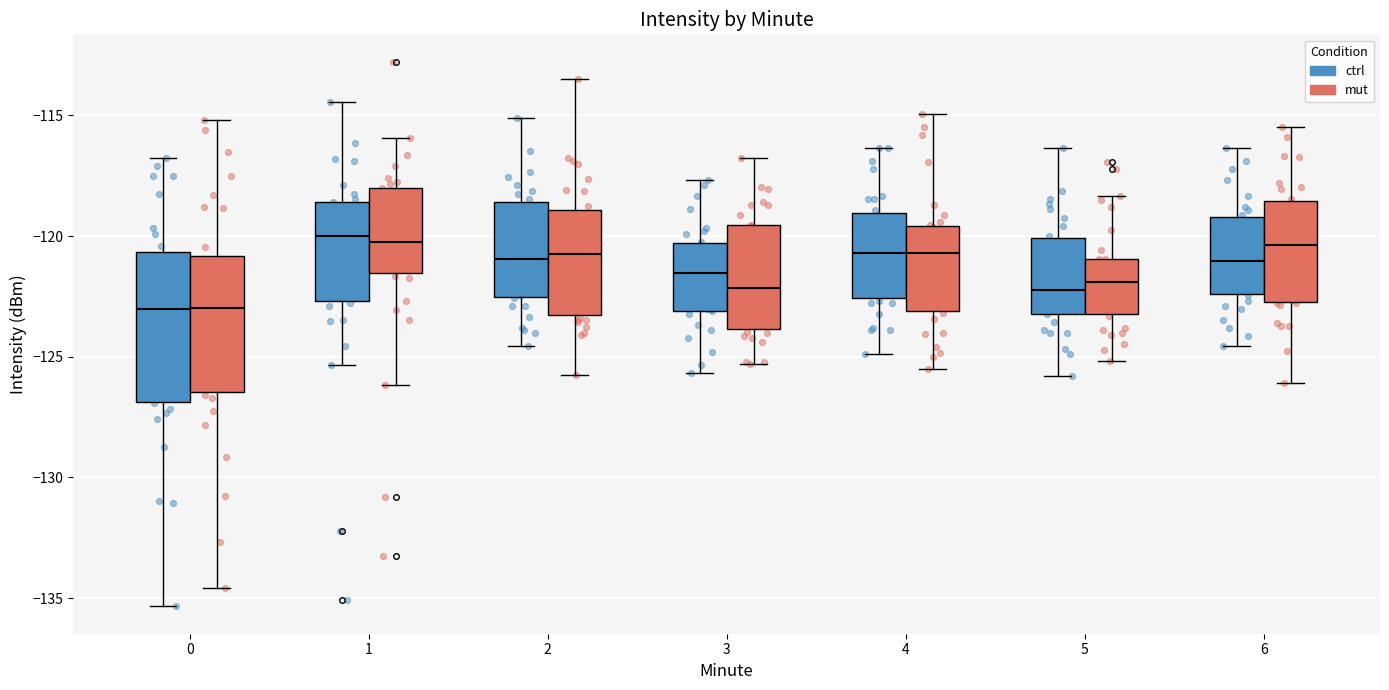

Reading left to right, transcribe this box plot: for each box, give where its median line is, the range the box spans, and where its two whiskers end, as read against the y-axis. The values are not printed on the chart, so give them approximately, as read against the axis.

0 (ctrl): median -123.0, box -127.0 to -120.5, whiskers -135.5 to -117.0
0 (mut): median -123.0, box -126.5 to -121.0, whiskers -134.5 to -115.0
1 (ctrl): median -120.0, box -122.5 to -118.5, whiskers -125.5 to -114.5
1 (mut): median -120.5, box -121.5 to -118.0, whiskers -126.0 to -116.0
2 (ctrl): median -121.0, box -122.5 to -118.5, whiskers -124.5 to -115.0
2 (mut): median -120.5, box -123.5 to -119.0, whiskers -126.0 to -113.5
3 (ctrl): median -121.5, box -123.0 to -120.5, whiskers -125.5 to -117.5
3 (mut): median -122.0, box -124.0 to -119.5, whiskers -125.5 to -117.0
4 (ctrl): median -120.5, box -122.5 to -119.0, whiskers -125.0 to -116.5
4 (mut): median -120.5, box -123.0 to -119.5, whiskers -125.5 to -115.0
5 (ctrl): median -122.0, box -123.0 to -120.0, whiskers -126.0 to -116.5
5 (mut): median -122.0, box -123.0 to -121.0, whiskers -125.0 to -118.5
6 (ctrl): median -121.0, box -122.5 to -119.0, whiskers -124.5 to -116.5
6 (mut): median -120.5, box -122.5 to -118.5, whiskers -126.0 to -115.5